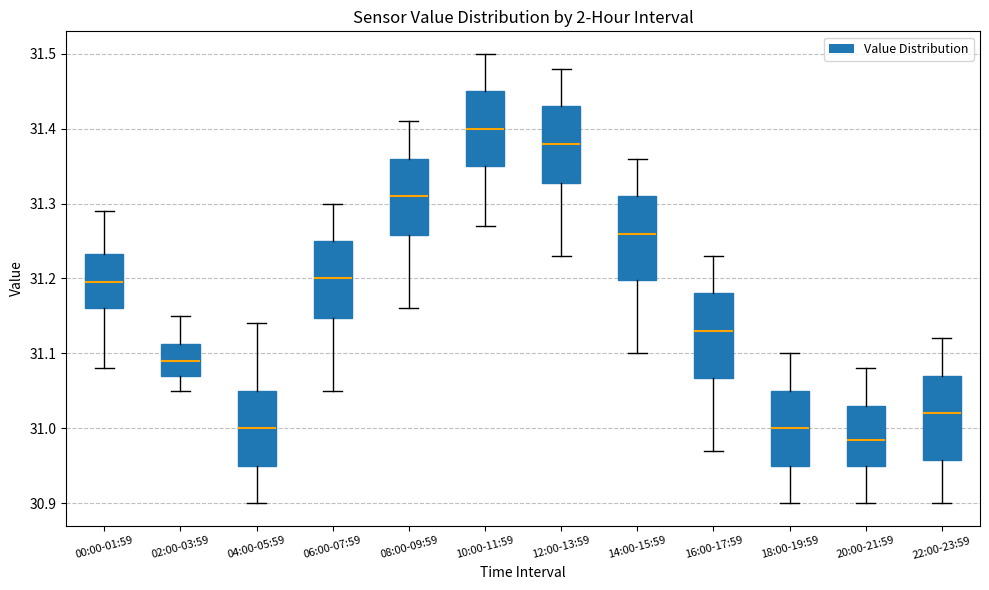

Where is the lower edge of the box for 20:00-21:59 on the y-axis? The values are not printed on the chart, so give them approximately, as read against the axis.

30.95